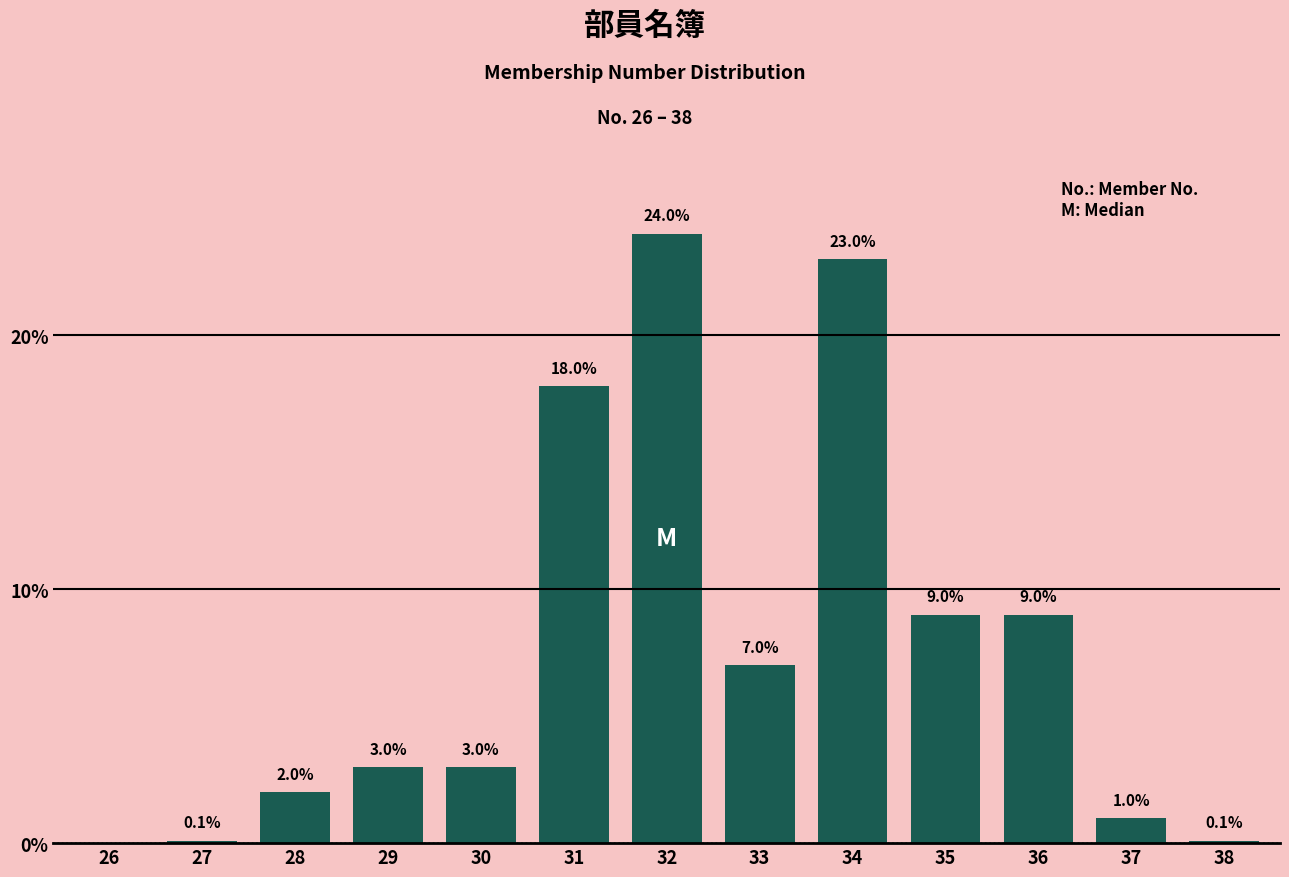

Reading right to left, transcribe all the data shown in this chart.

0.1	1.0	9.0	9.0	23.0	7.0	24.0	18.0	3.0	3.0	2.0	0.1	0.0